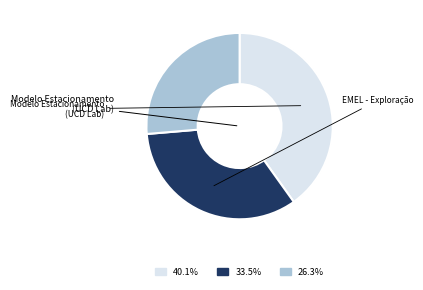

Count the number of slices in the pie.

3